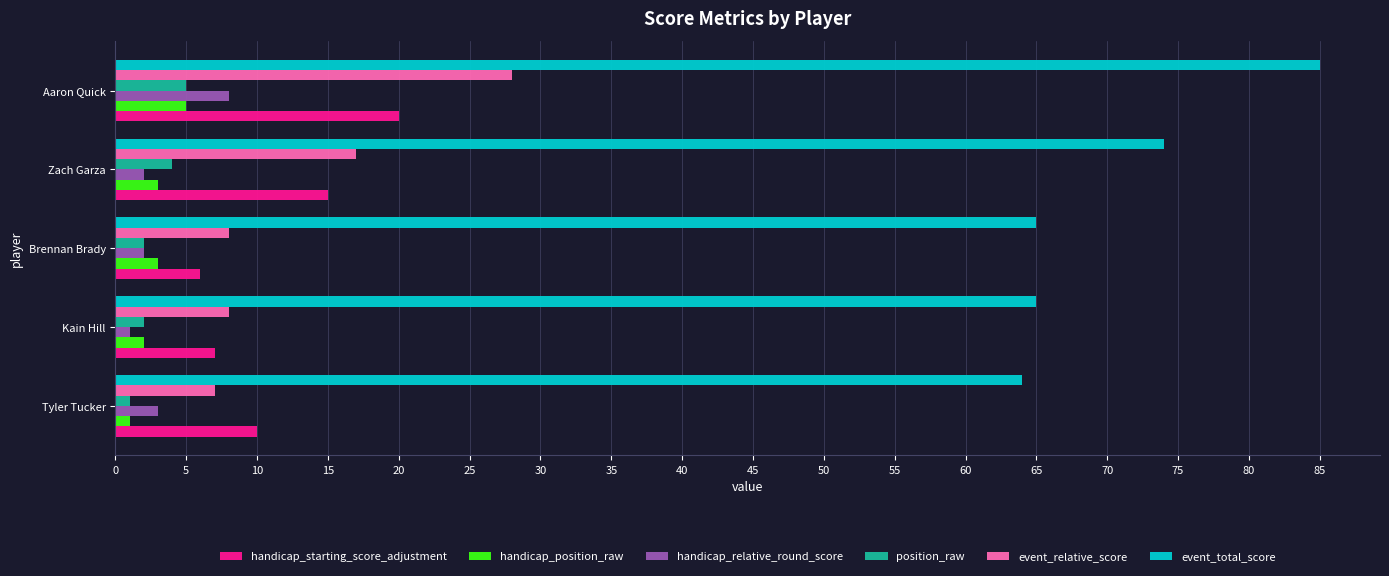

Which label corresponds to the largest value in the chart?

Aaron Quick